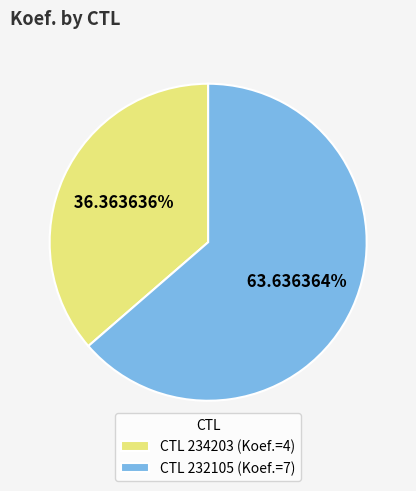

What is the majority slice?

CTL 232105 (Koef.=7)